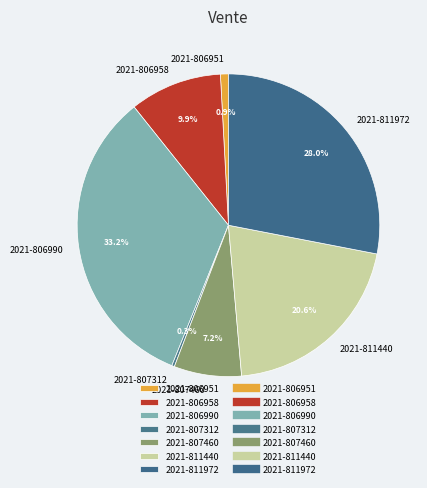

To the nearest percent, what is the difference between the 2021-806990 and 2021-807312 slice percentages?

33%